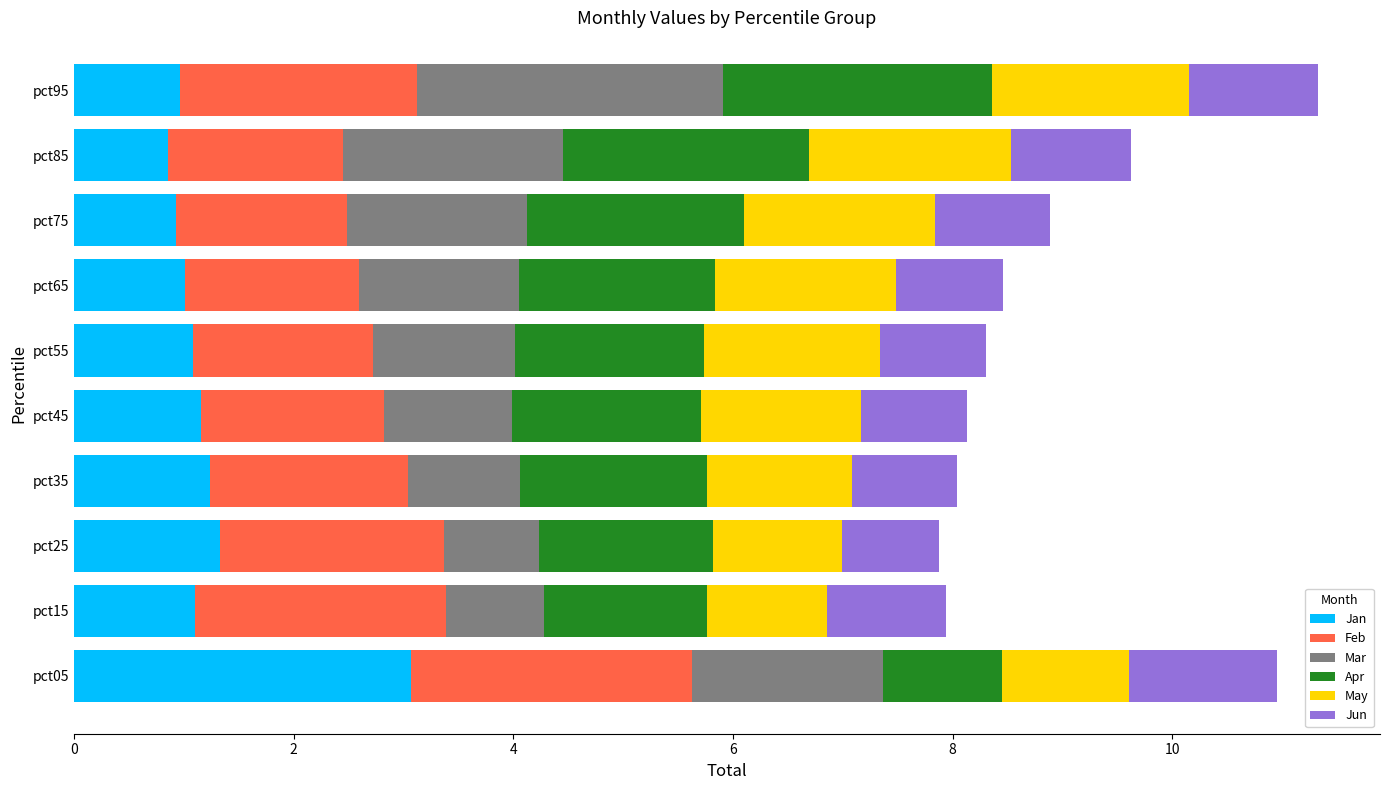

The Jan series shows 1.0 at pct95. True or false?

True